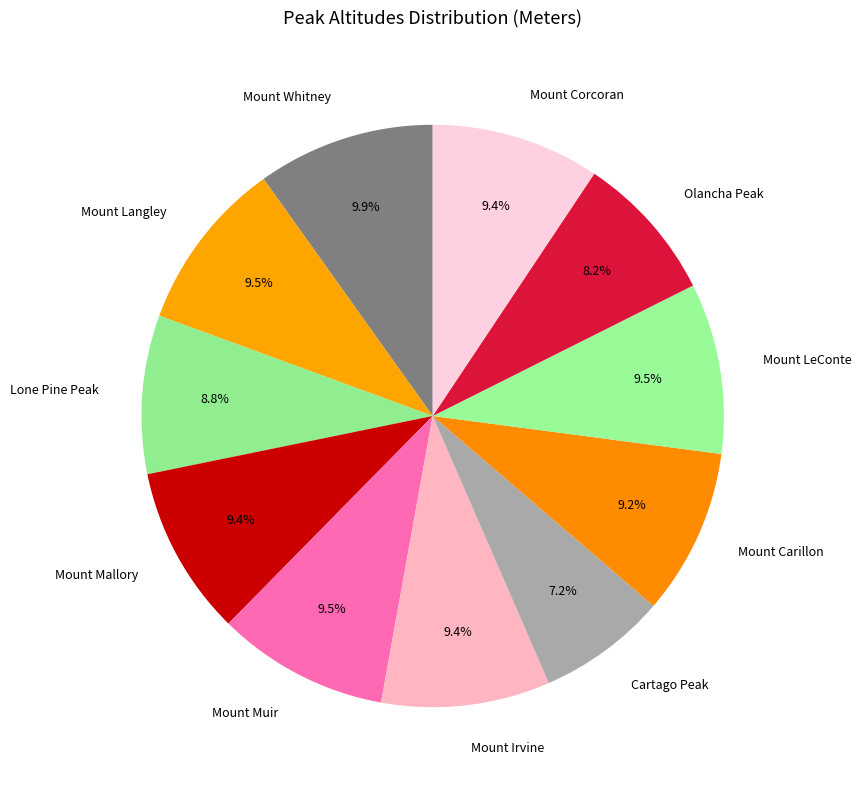

Is it true that Mount Irvine is 9% of the pie?

True